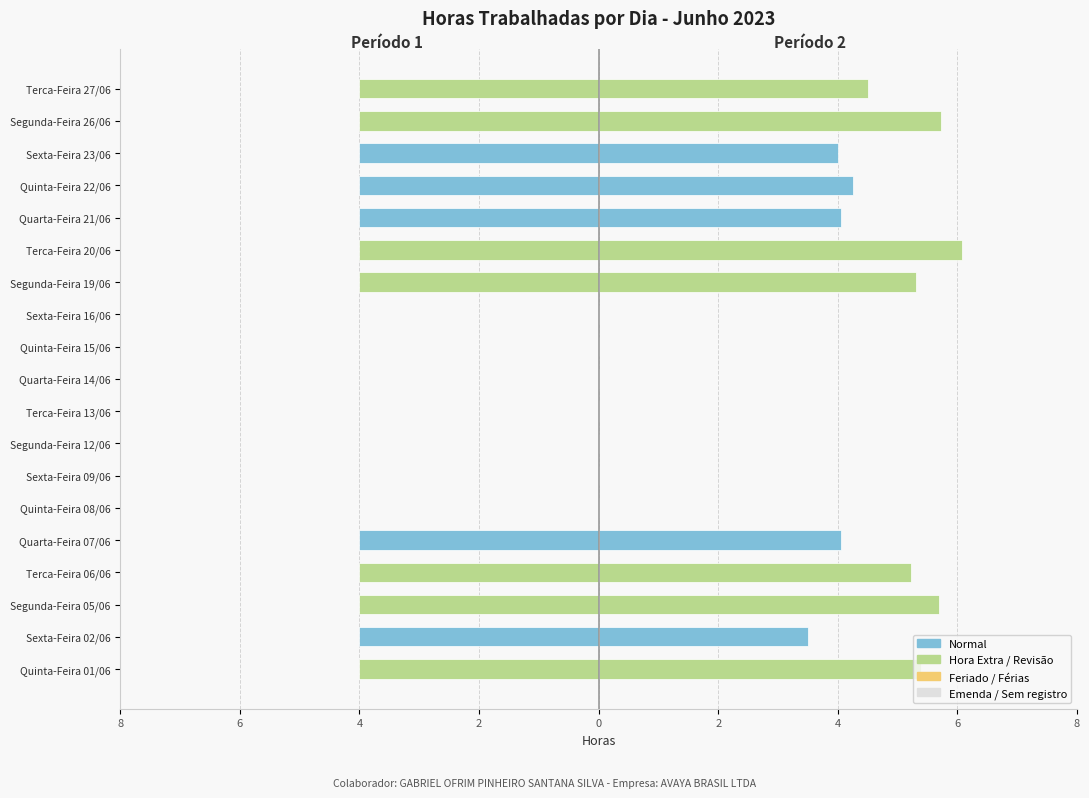

What is the value of the Período 2 (horas) bar at the 5th from the left?

4.0